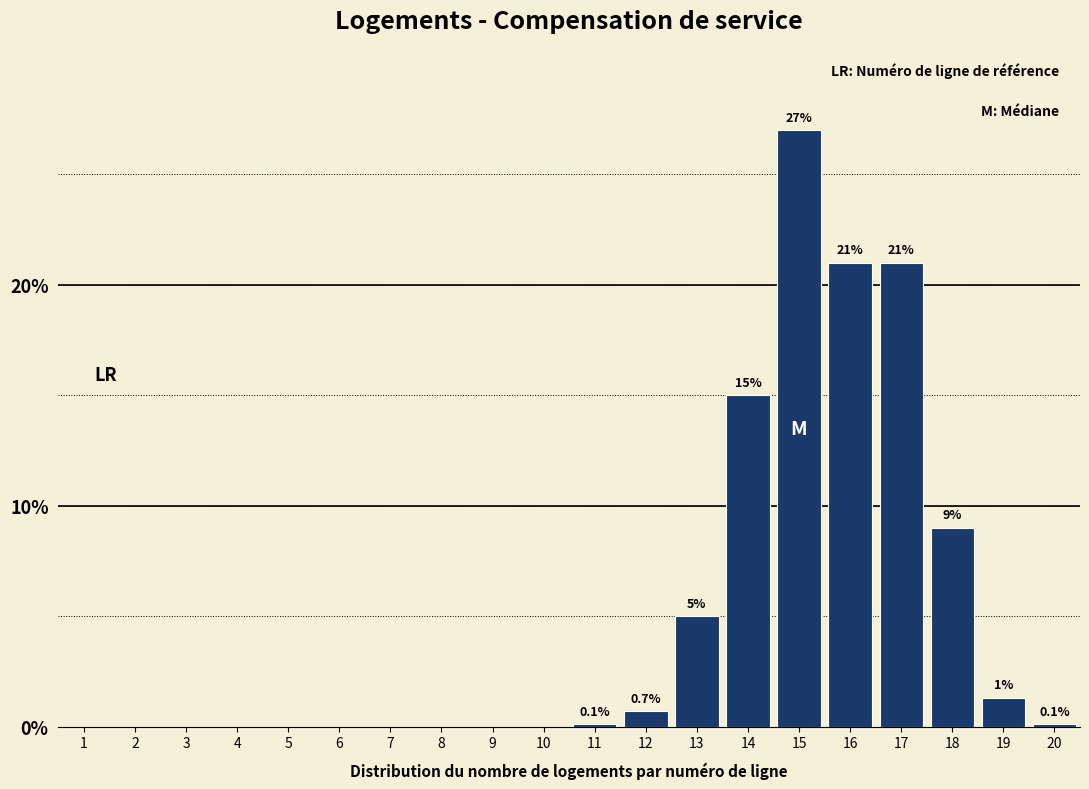

Reading left to right, what are all the values shown in this chart?

1=0.0	2=0.0	3=0.0	4=0.0	5=0.0	6=0.0	7=0.0	8=0.0	9=0.0	10=0.0	11=0.1	12=0.7	13=5.0	14=15.0	15=27.0	16=21.0	17=21.0	18=9.0	19=1.3	20=0.1